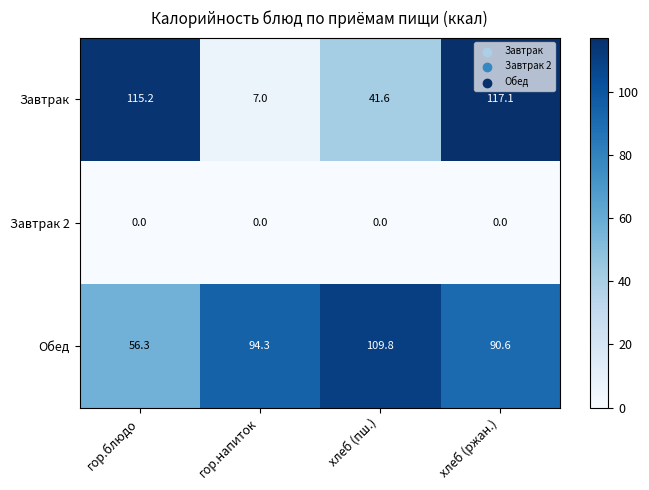

Reading left to right, what are all the values shown in this chart?

Завтрак: 115.2	7.0	41.6	117.1
Завтрак 2: 0.0	0.0	0.0	0.0
Обед: 56.3	94.3	109.8	90.6